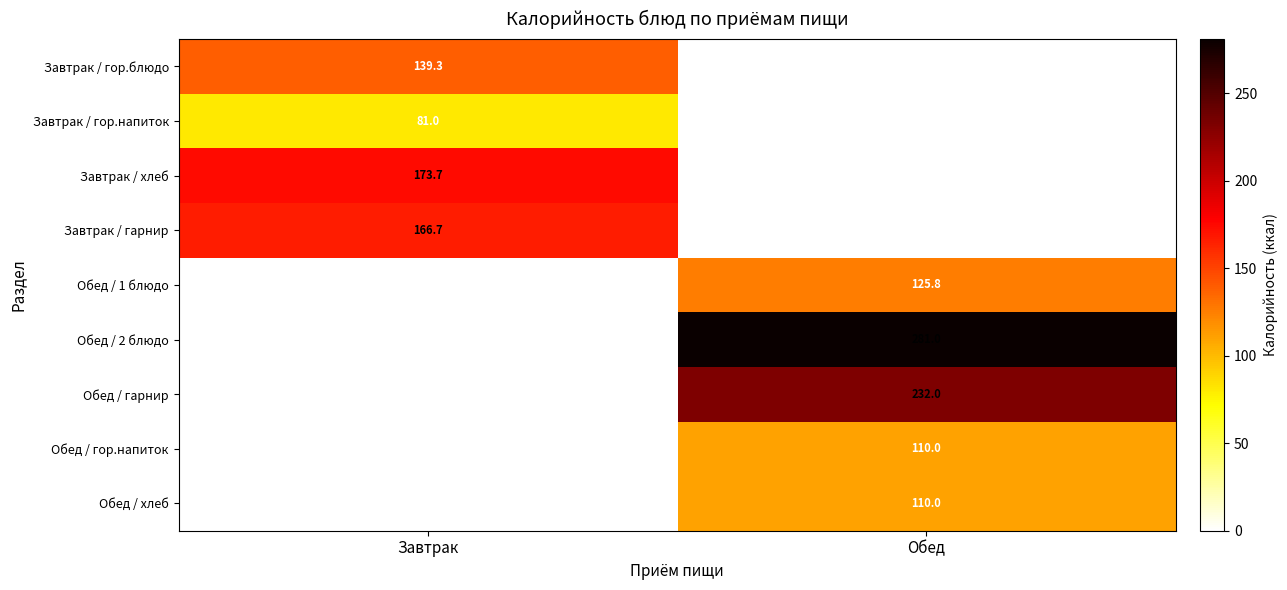

The value of Обед / хлеб at Обед is 155.6. True or false?

False